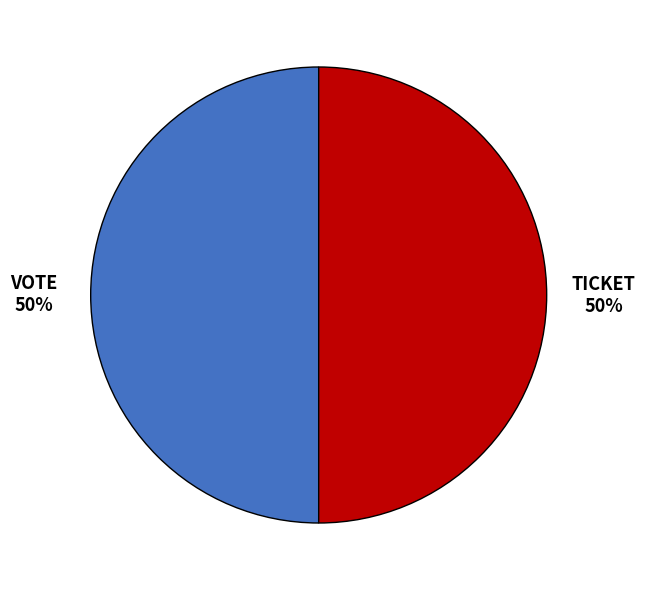

To the nearest percent, what is the average slice percentage?

50%